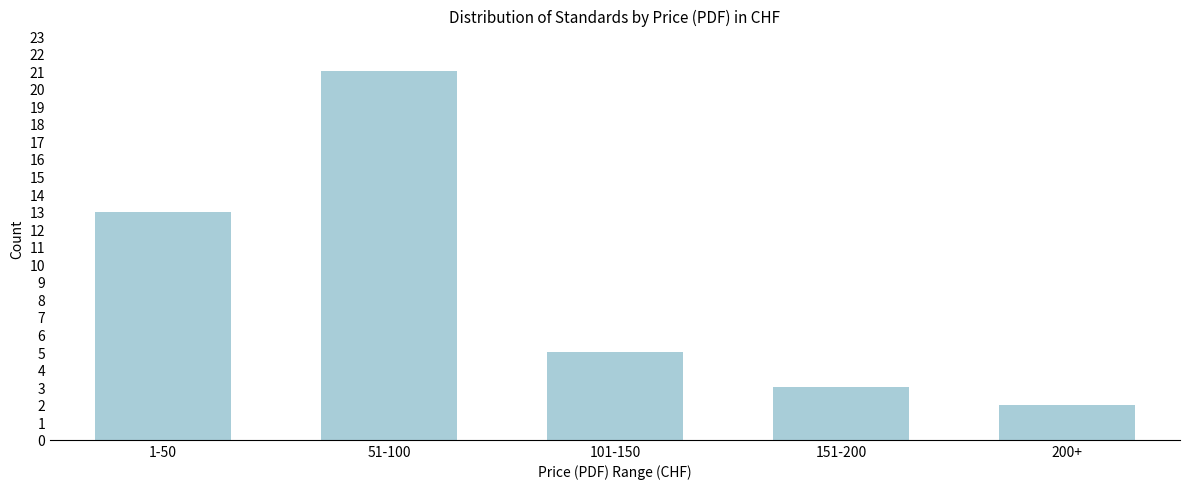

Reading left to right, list all the values displayed in this chart.

1-50=13	51-100=21	101-150=5	151-200=3	200+=2